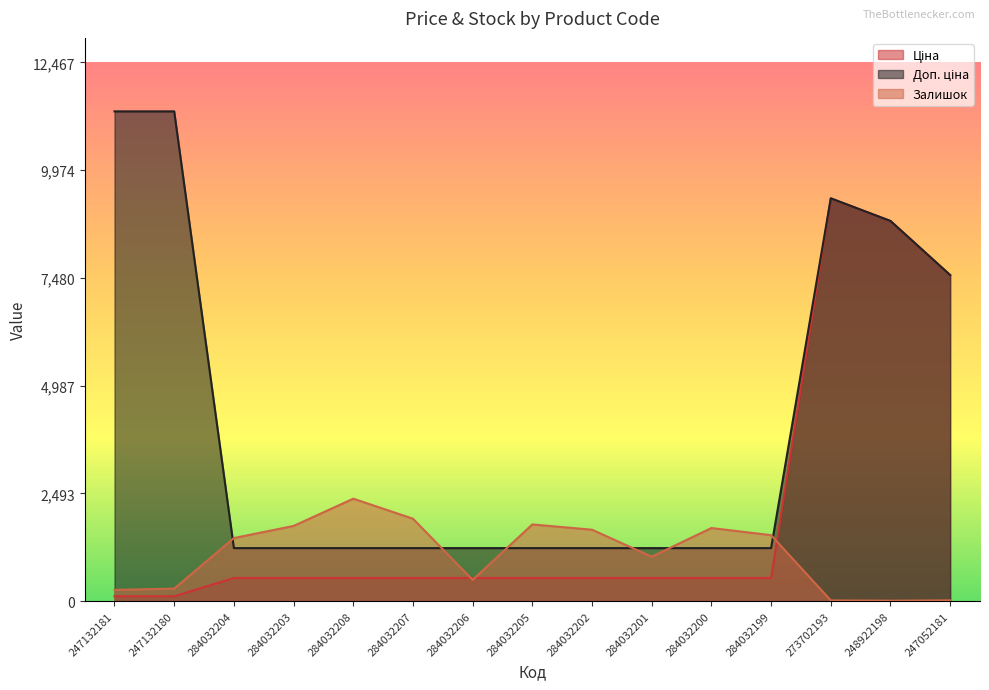

True or false: Ціна has more than 0 points higher than both neighbors.

True